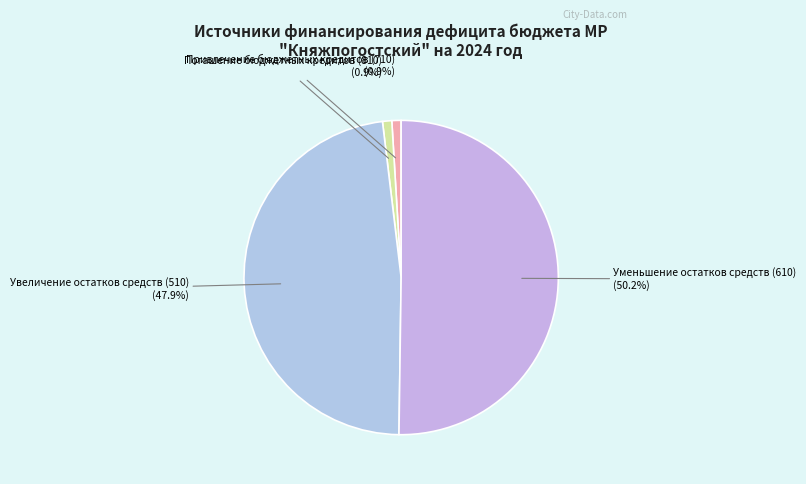

Approximately how many times larger is the value at Увеличение остатков средств (510) compared to Уменьшение остатков средств (610)?

1.0